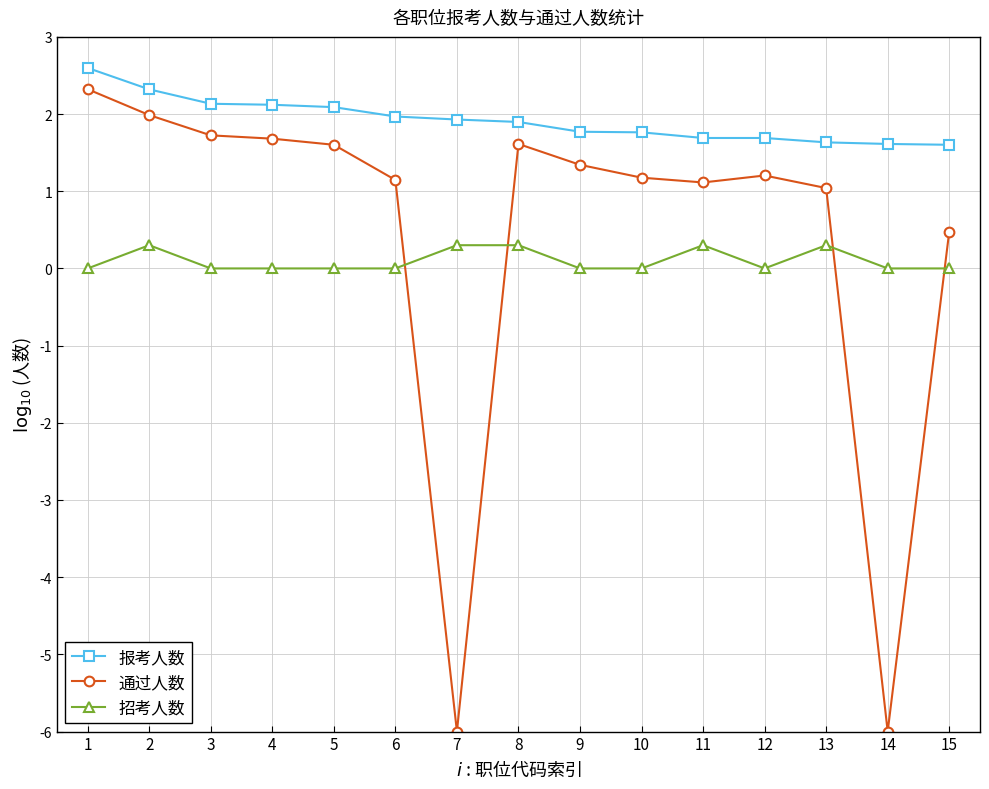

Which series has the largest range (max minus min)?

通过人数